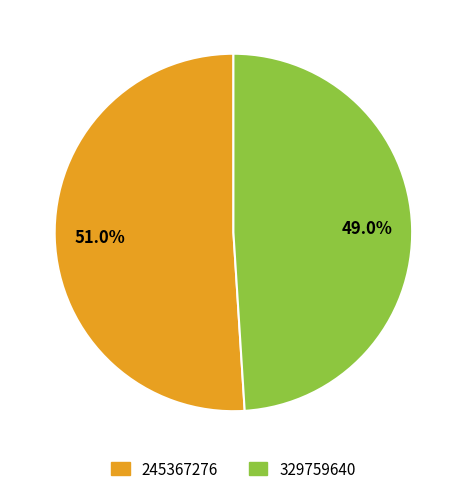

How many slices are in this pie chart?

2